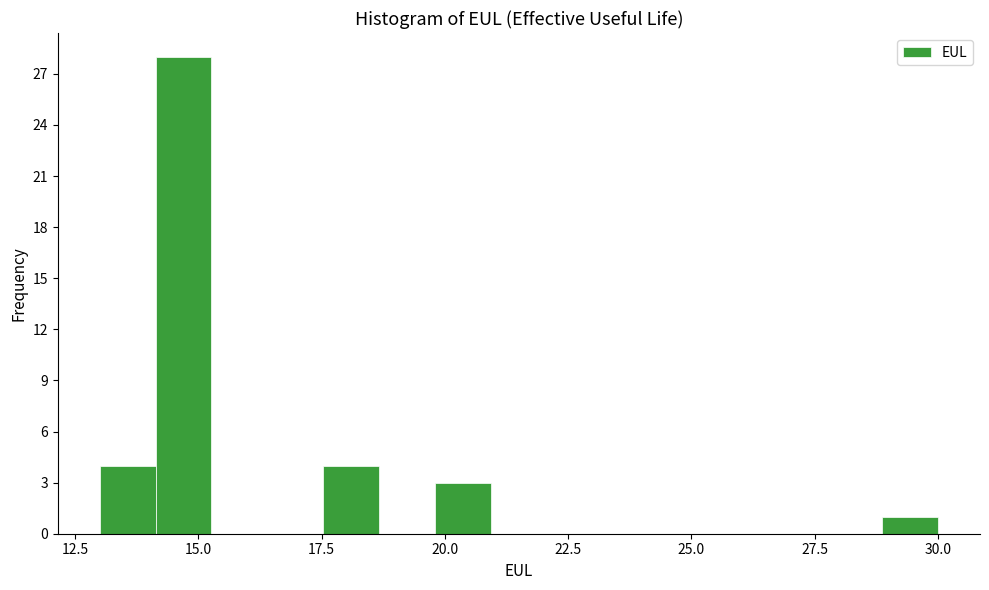

Around what value on the x-axis is the tallest bar? Give the approximate position of its centre, as read against the axis.

14.5